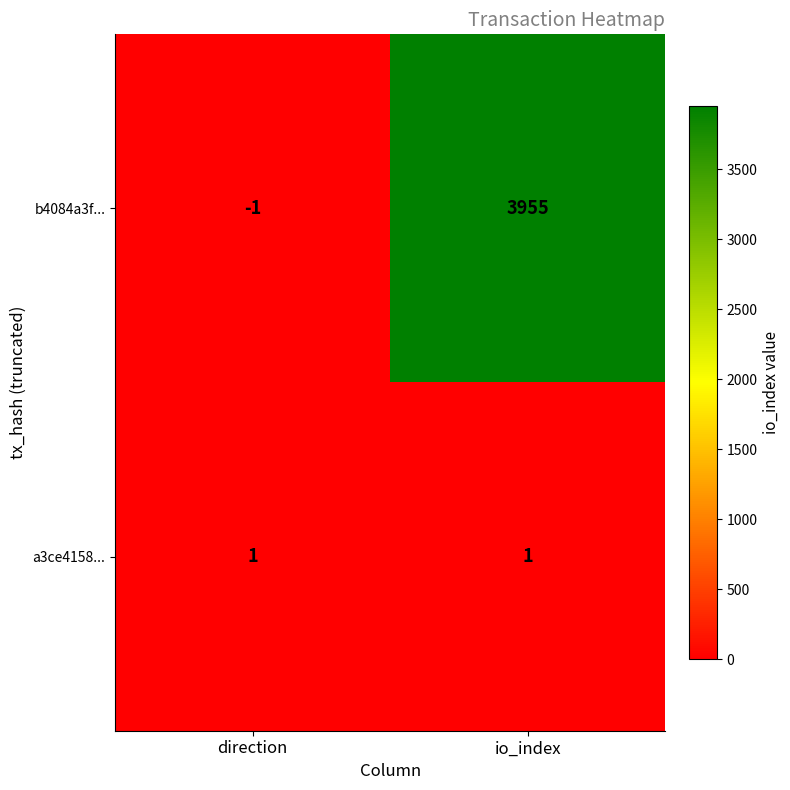

What is the sum of all b4084a3f... values?

3954